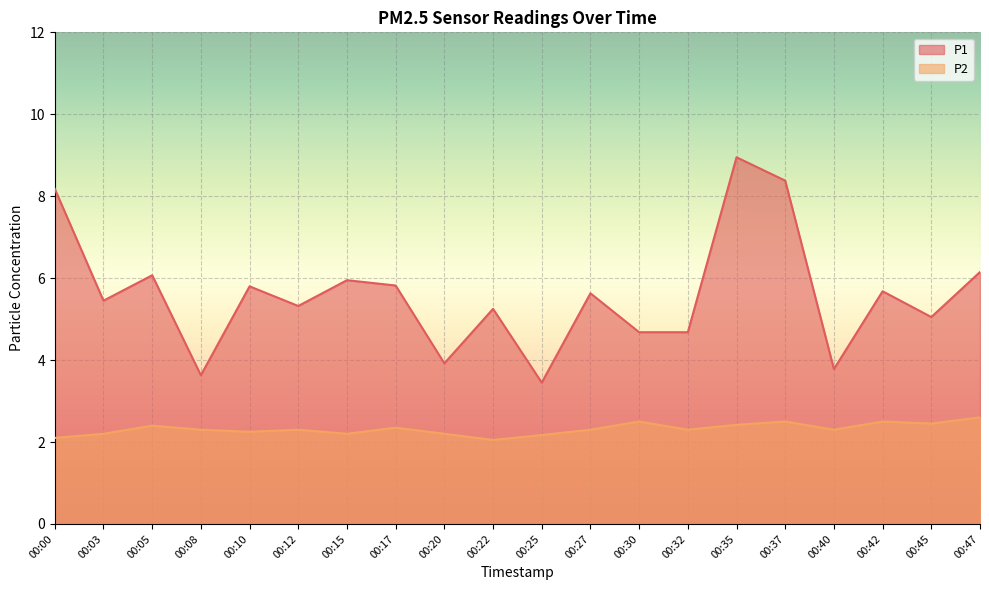

What is the spread (max minus min) of values at 00:08?

1.3